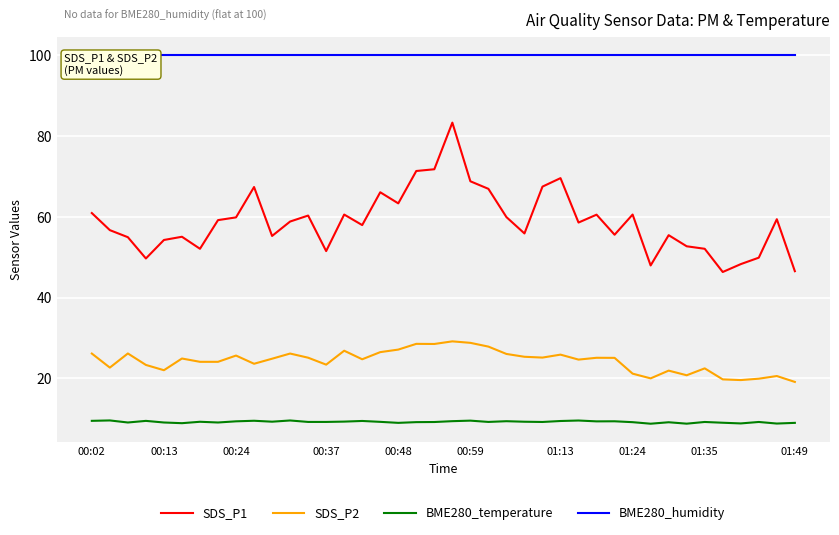

What is the highest value of the SDS_P2 series?

29.2